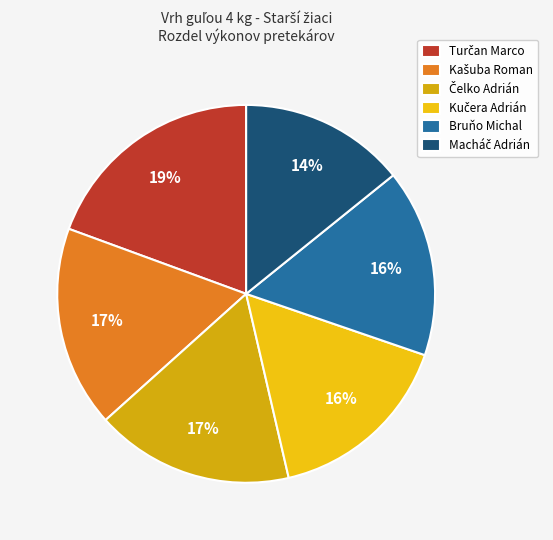

To the nearest percent, what percentage of the pie is Macháč Adrián?

14%